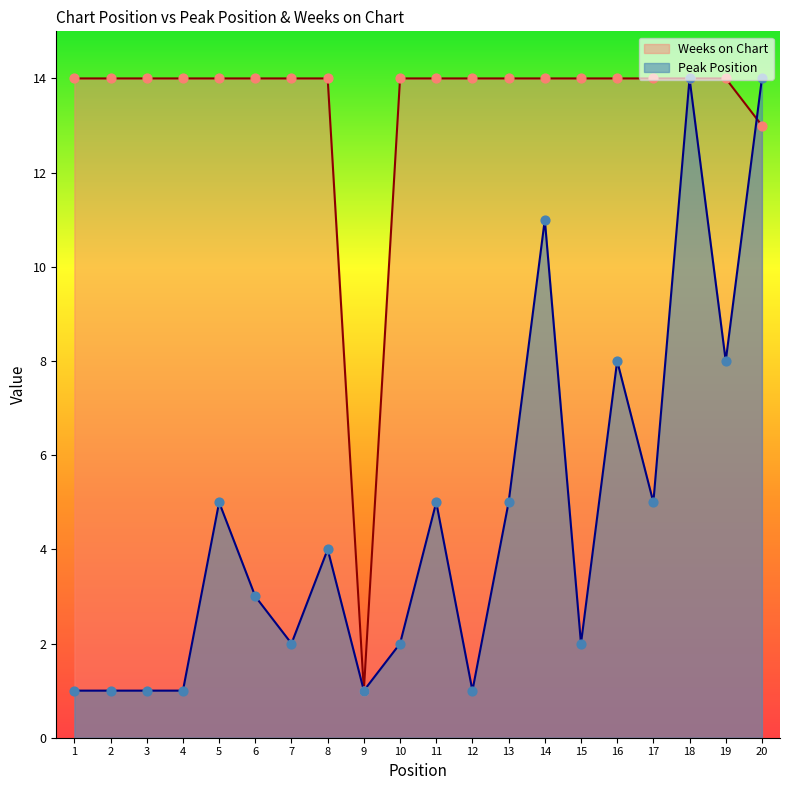

Which series has the widest spread of Y values?

Weeks on Chart